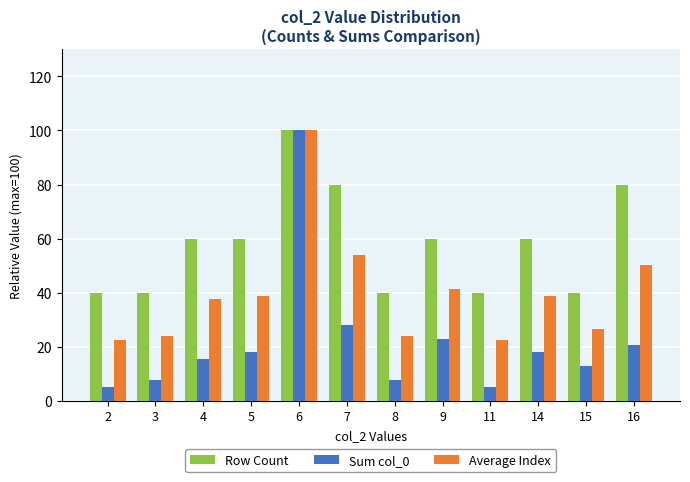

Where is Sum col_0 nearest to the value 52?

7